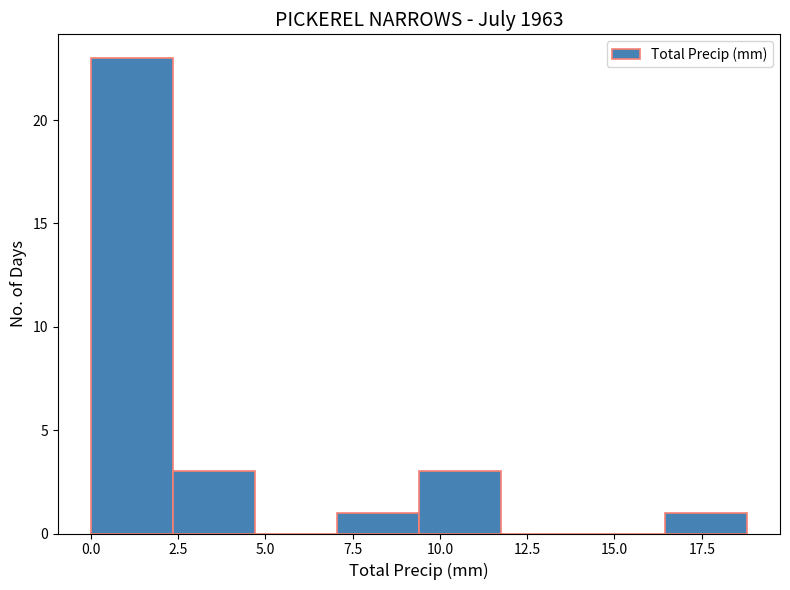

How tall is the bar that spans 2.35 to 4.70 on the x-axis? Neither the bar edges nor the heights are printed on the chart, so give them approximately, as read against the axes.

3